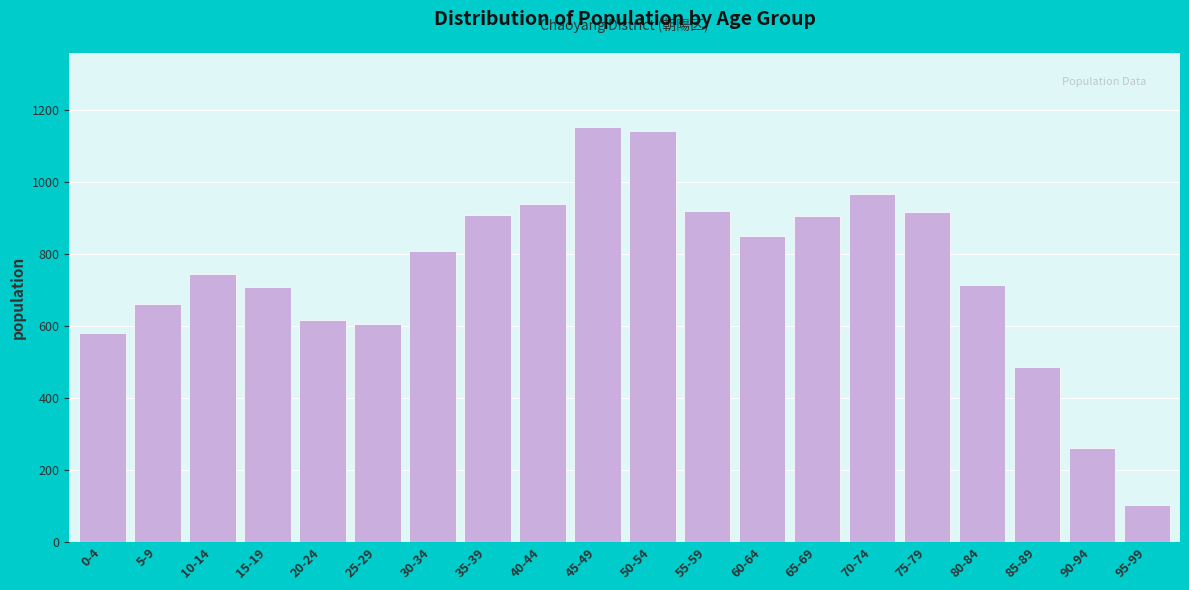

What value does the data have at 60-64, to the nearest 10?

850